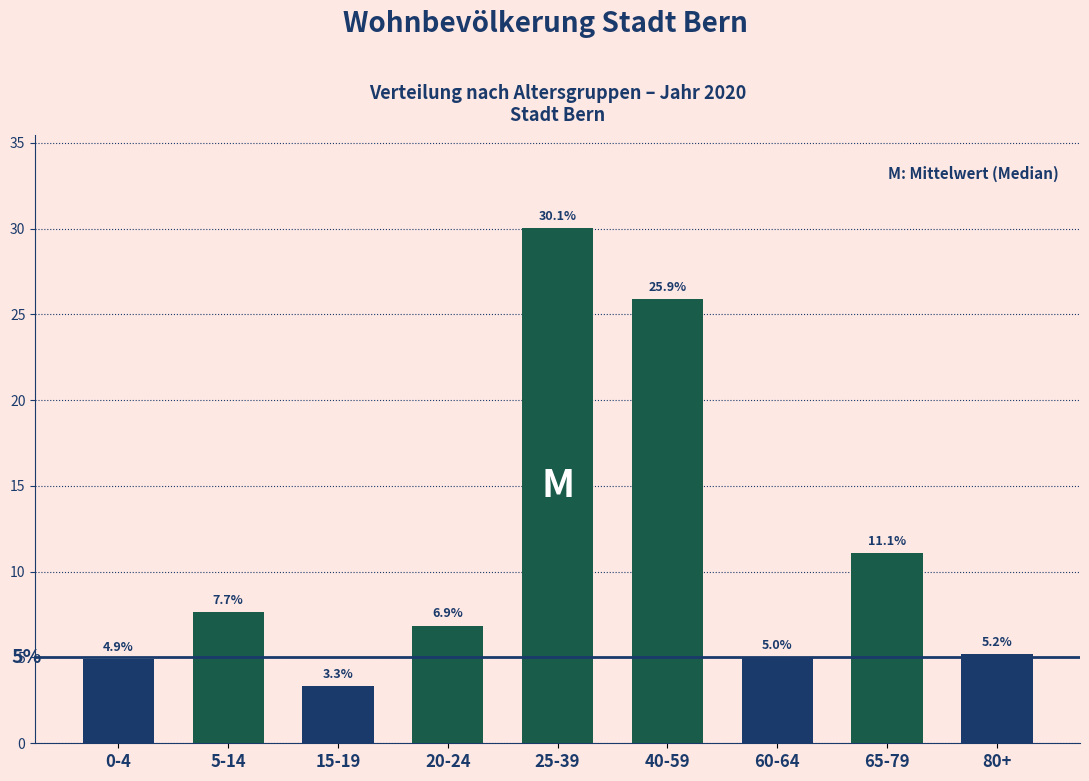

Reading right to left, list all the values displayed in this chart.

5.2	11.1	5.0	25.9	30.1	6.9	3.3	7.7	4.9